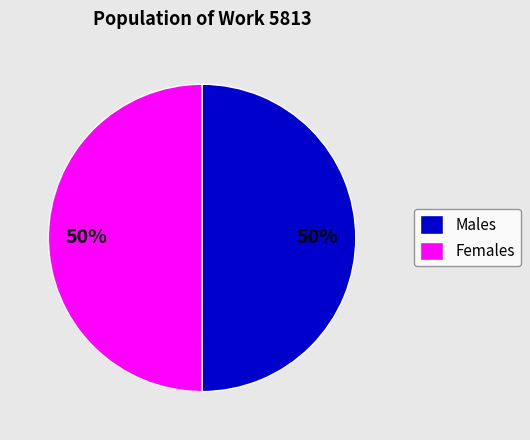

What percentage is the Males slice, to the nearest percent?

50%